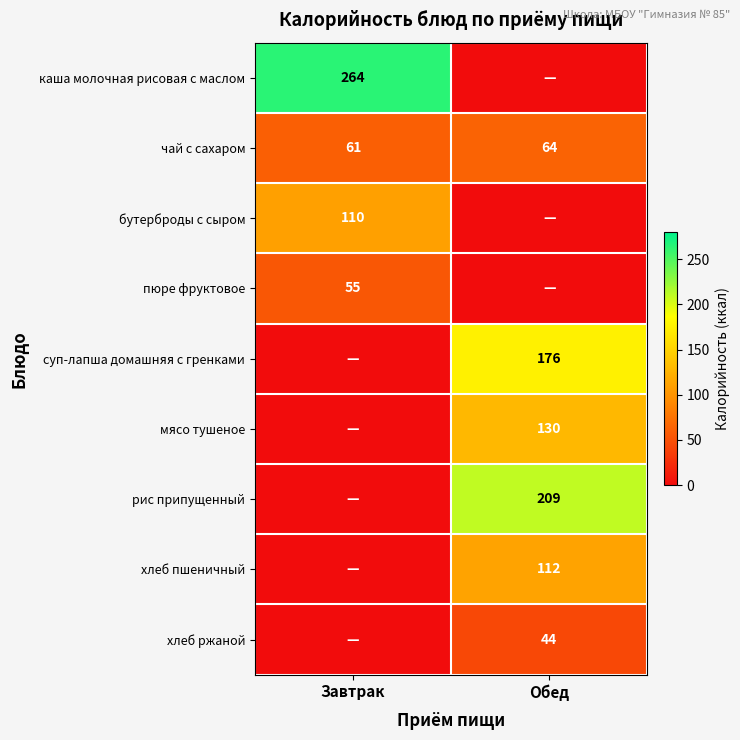

What is the maximum value for каша молочная рисовая с маслом?

264